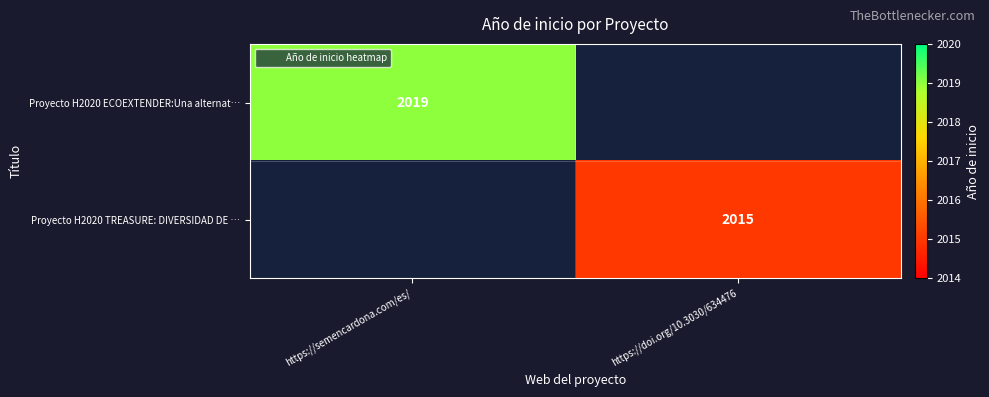

Which series has the widest spread of values?

Proyecto H2020 ECOEXTENDER:Una alternat…